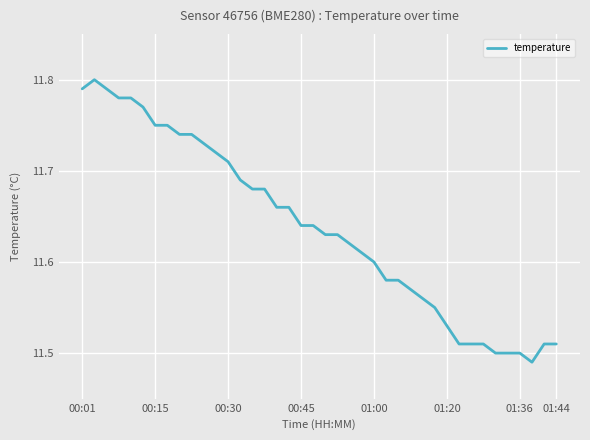

What is the sum of all values?

465.5